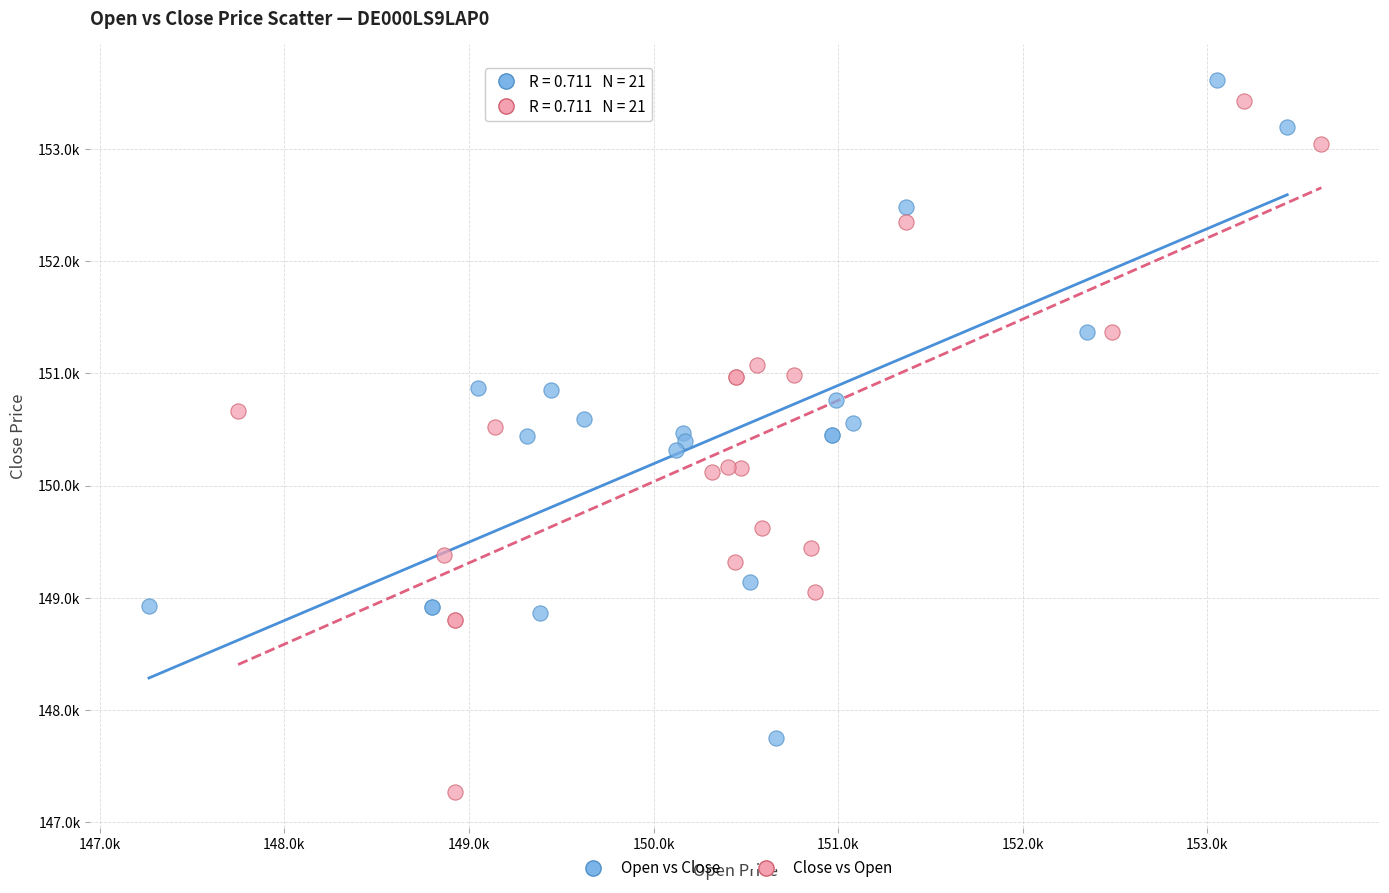

Which series reaches the maximum Y coordinate?

Open vs Close